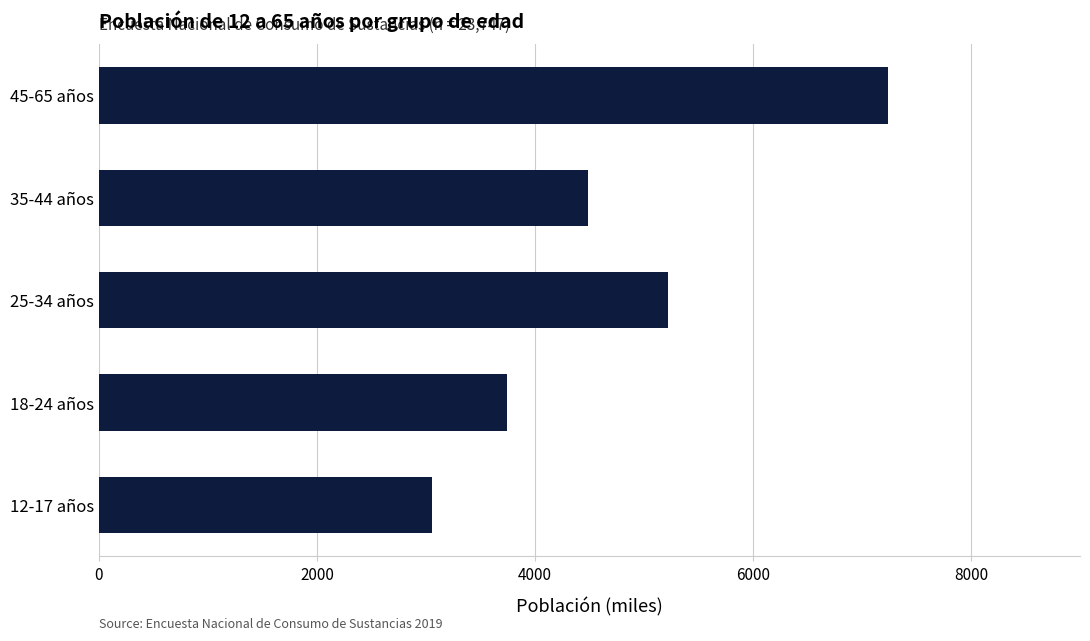

Between 25-34 años and 35-44 años, which is larger?

25-34 años